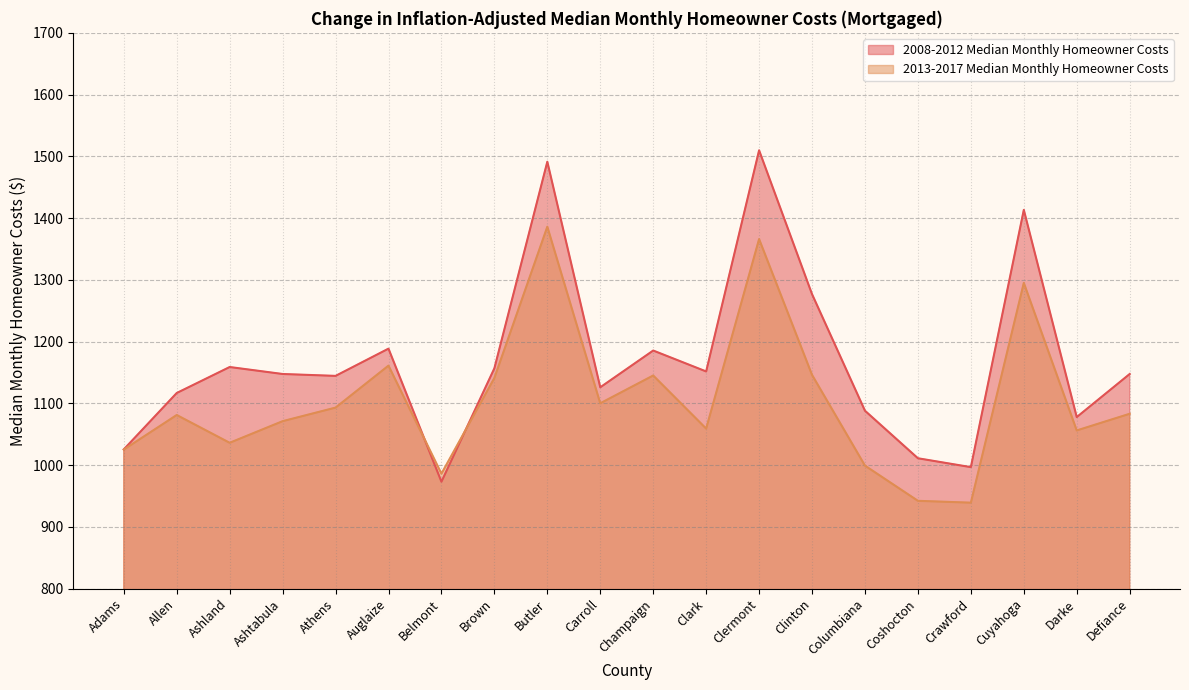

At which label is 2008-2012 Median Monthly Homeowner Costs closest to 1241?

Clinton